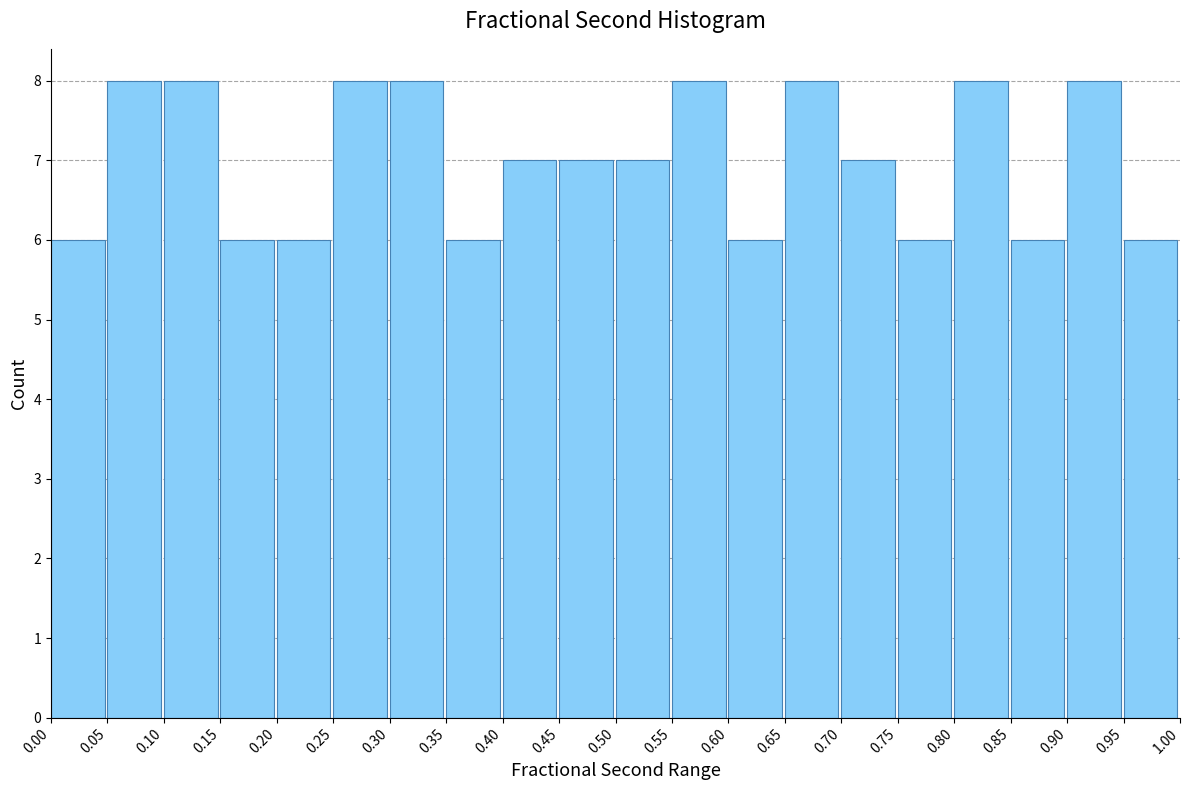

Reading left to right, transcribe this chart: for each bar, give the range it covers on the x-axis and its height. The values are not printed on the chart, so give them approximately, as read against the axis.

0.00 to 0.05: 6
0.05 to 0.10: 8
0.10 to 0.15: 8
0.15 to 0.20: 6
0.20 to 0.25: 6
0.25 to 0.30: 8
0.30 to 0.35: 8
0.35 to 0.40: 6
0.40 to 0.45: 7
0.45 to 0.50: 7
0.50 to 0.55: 7
0.55 to 0.60: 8
0.60 to 0.65: 6
0.65 to 0.70: 8
0.70 to 0.75: 7
0.75 to 0.80: 6
0.80 to 0.85: 8
0.85 to 0.90: 6
0.90 to 0.95: 8
0.95 to 1.00: 6